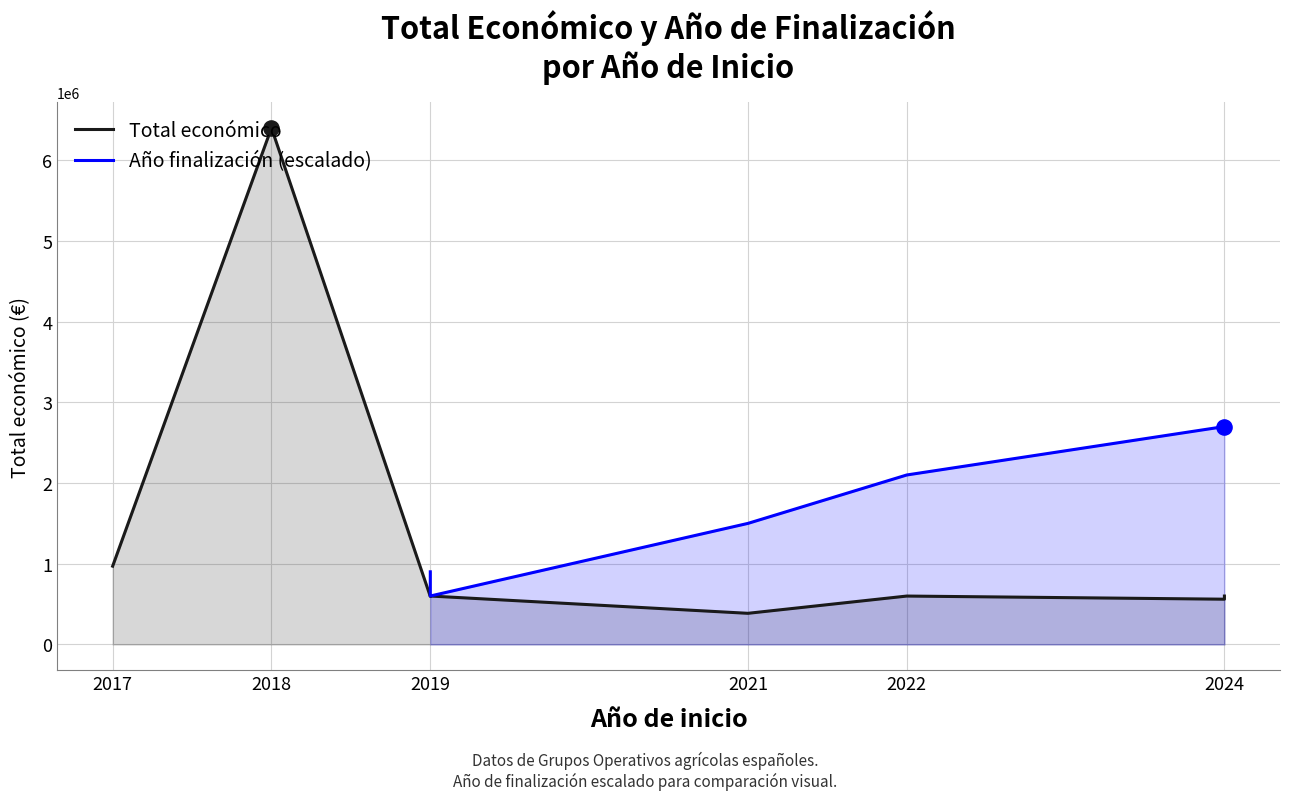

What are all the series names shown in the legend?

Total económico, Año finalización (escalado)